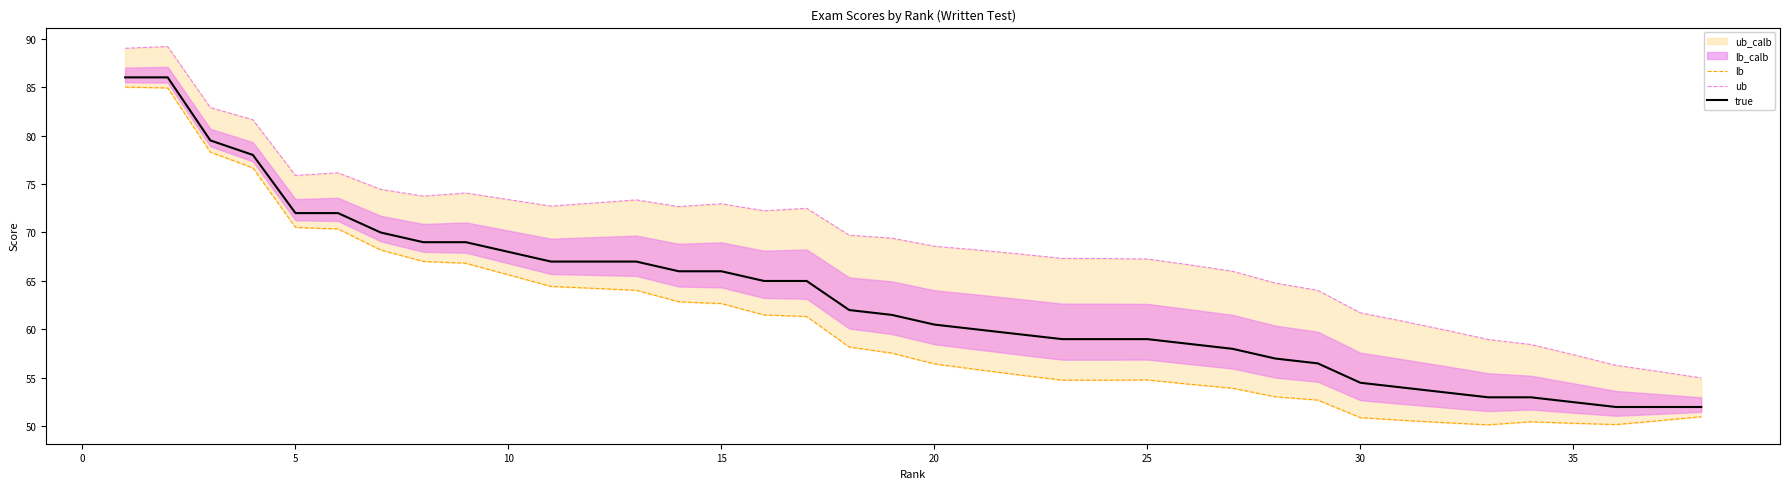

What is the greatest value displayed?

89.2